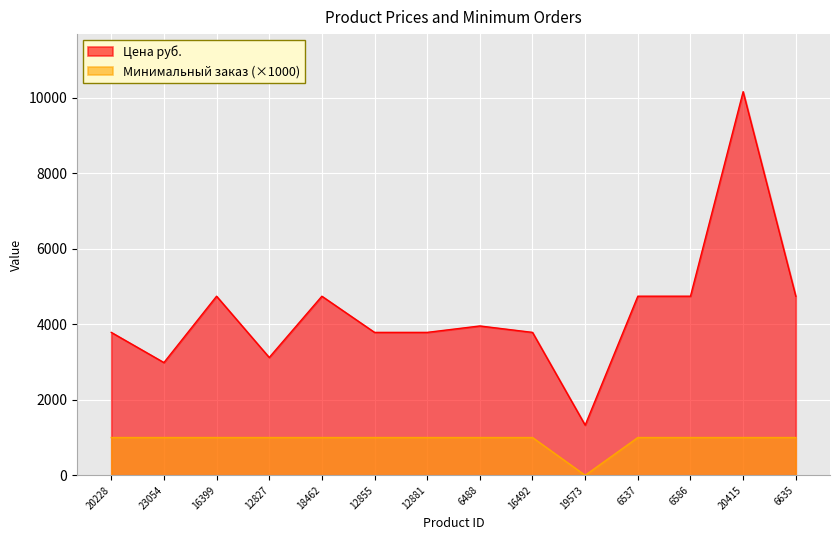

Reading right to left, what are all the values shown in this chart?

Цена руб.: 4743.1	10161.0	4743.1	4743.1	1328.7	3785.2	3955.2	3785.2	3785.2	4743.1	3120.9	4743.1	2986.0	3785.2
Минимальный заказ: 1000.0	1000.0	1000.0	1000.0	0.0	1000.0	1000.0	1000.0	1000.0	1000.0	1000.0	1000.0	1000.0	1000.0